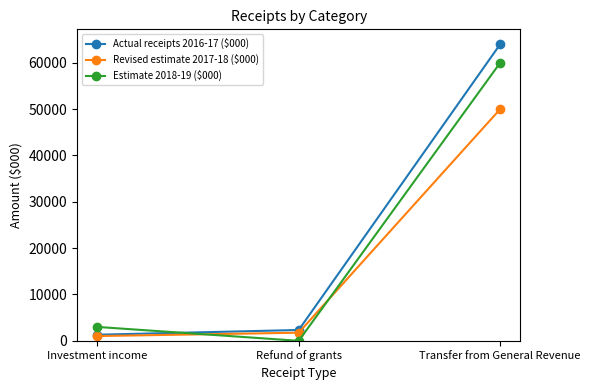

What is the difference between the highest and lowest values at Refund of grants?

2334